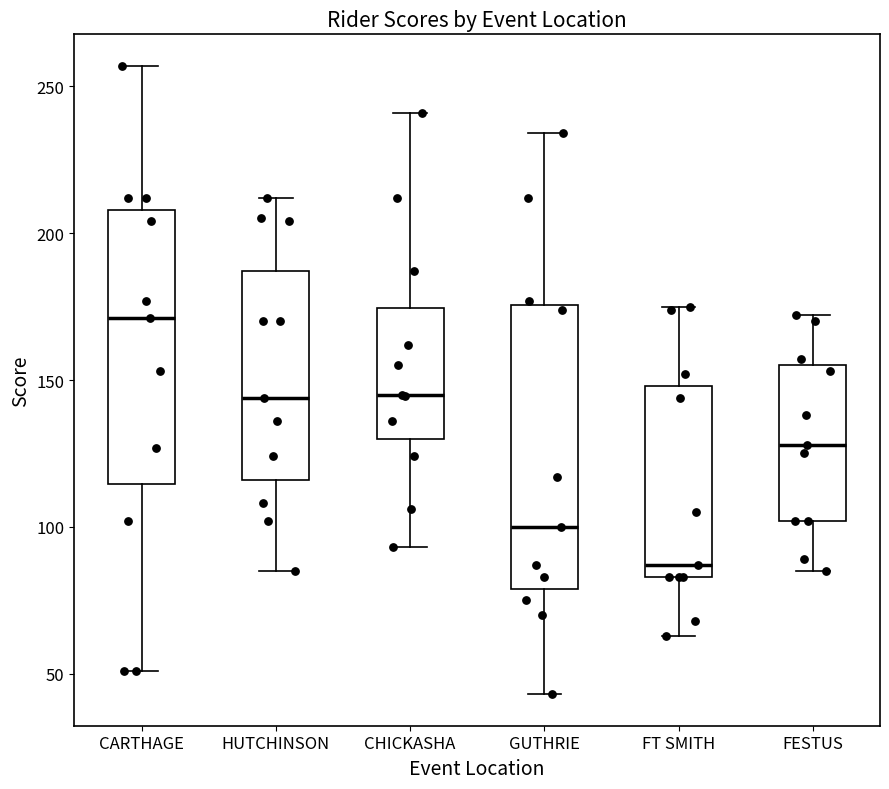

Which box has the lowest median line?

FT SMITH